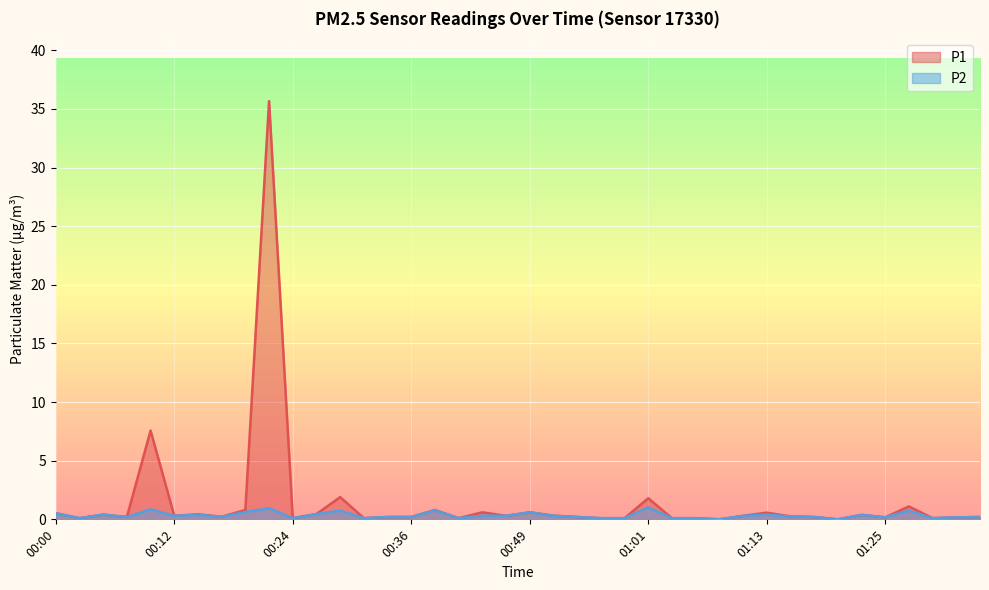

How many data points does each series have?

40